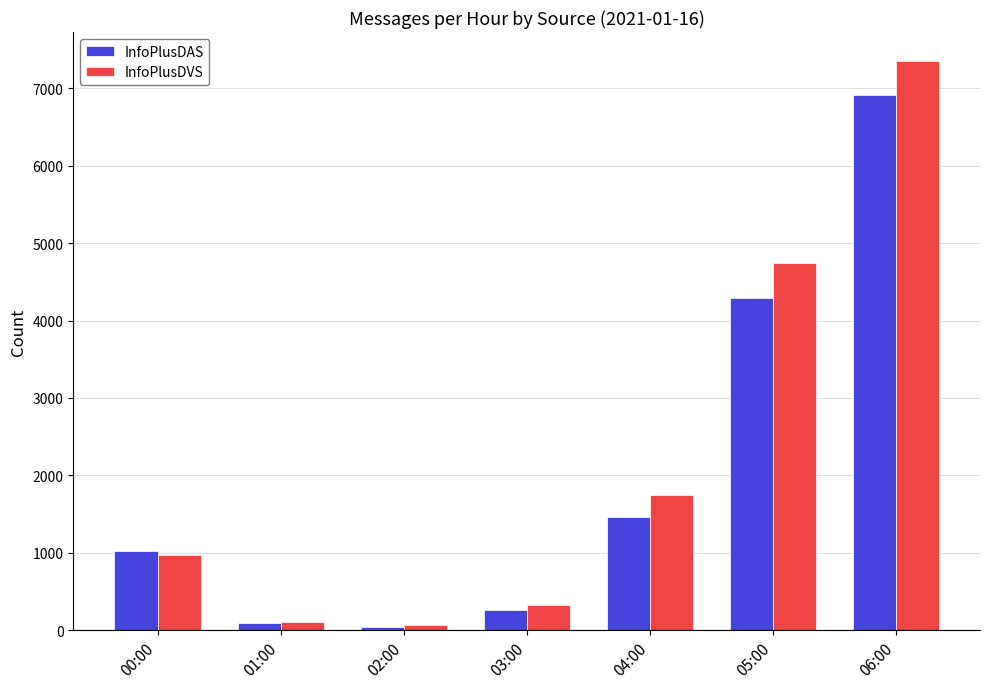

Which category has the highest value across all series?

06:00